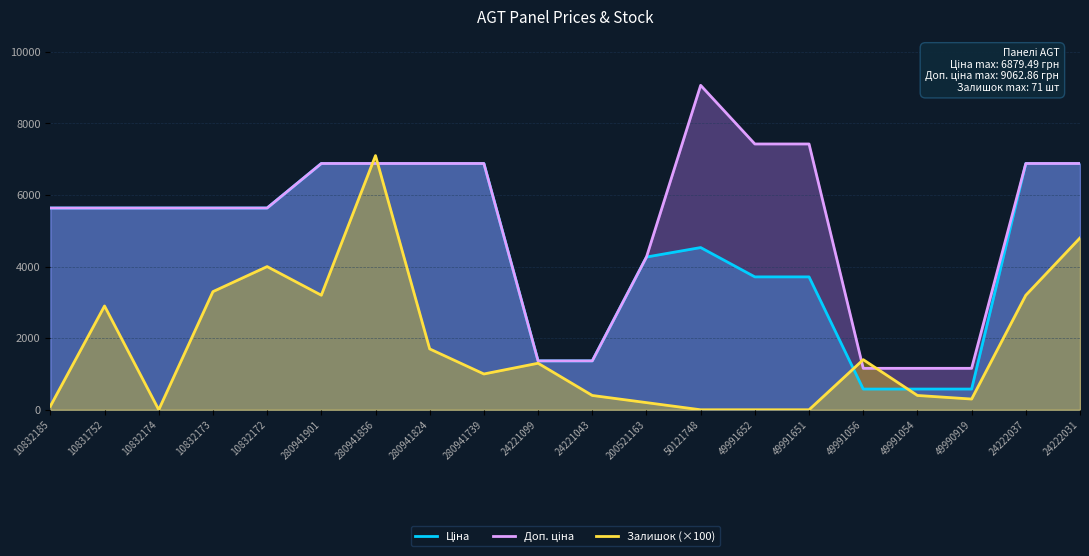

What are all the series names shown in the legend?

Ціна, Доп. ціна, Залишок (×100)